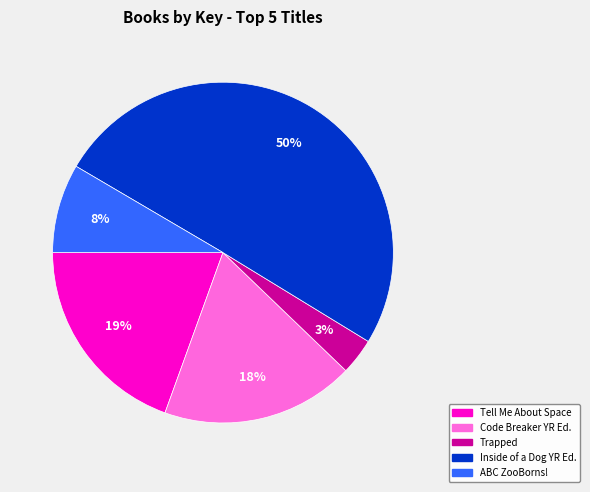

Which category has the smallest portion of the pie?

Trapped